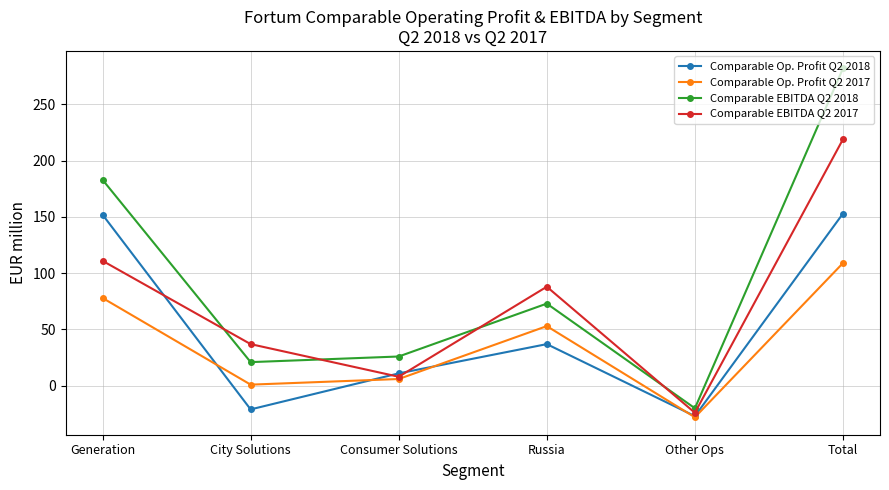

Which series has the largest total across all categories?

Comparable EBITDA Q2 2018